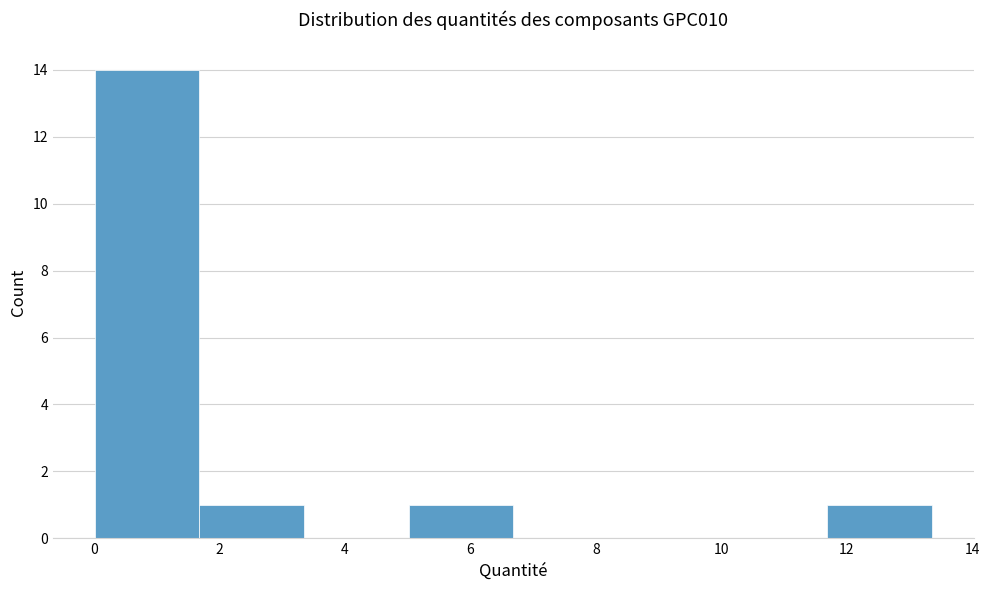

Reading left to right, list every bar in this chart as the range it spans on the x-axis followed by its height. Neither the bar edges nor the heights are printed on the chart, so give them approximately, as read against the axes.

0.0 to 1.6: 14
1.6 to 3.4: 1
3.4 to 5.0: 0
5.0 to 6.6: 1
6.6 to 8.4: 0
8.4 to 10.0: 0
10.0 to 11.6: 0
11.6 to 13.4: 1